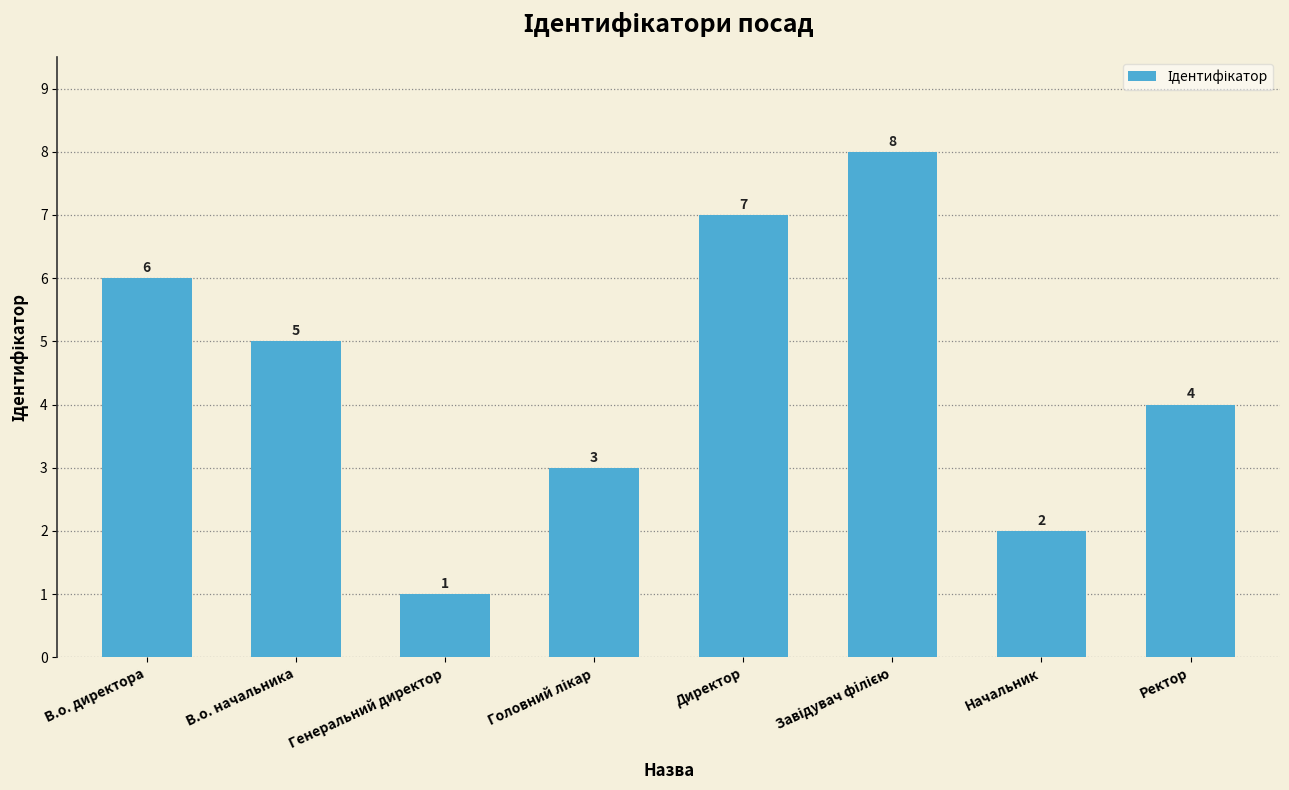

What is the sum of all values?

36